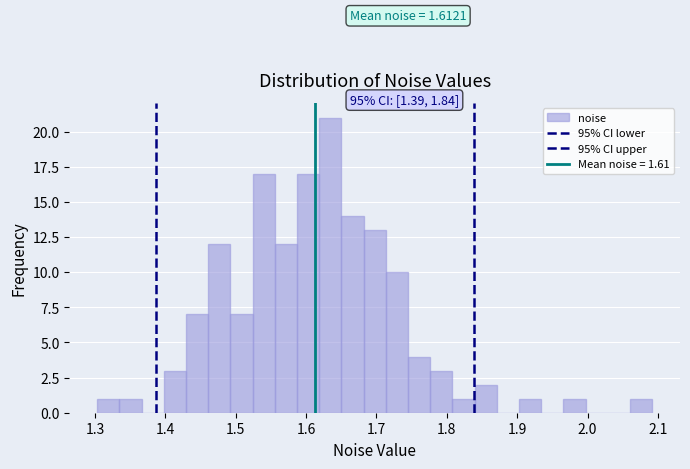

Read against the x-axis, roughly where is the centre of the tallest bar?

1.63